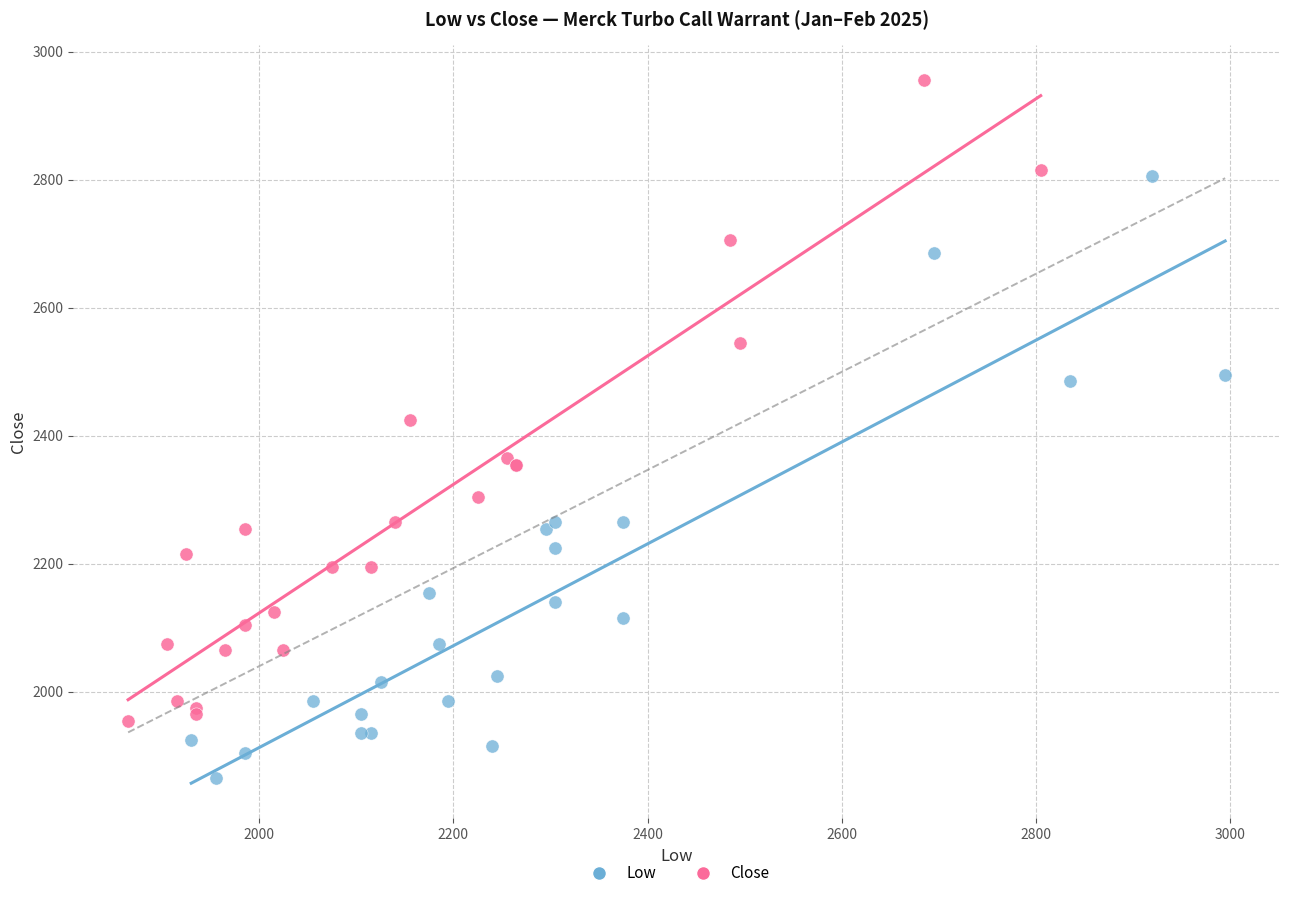

Which series contains the highest Y value?

Close